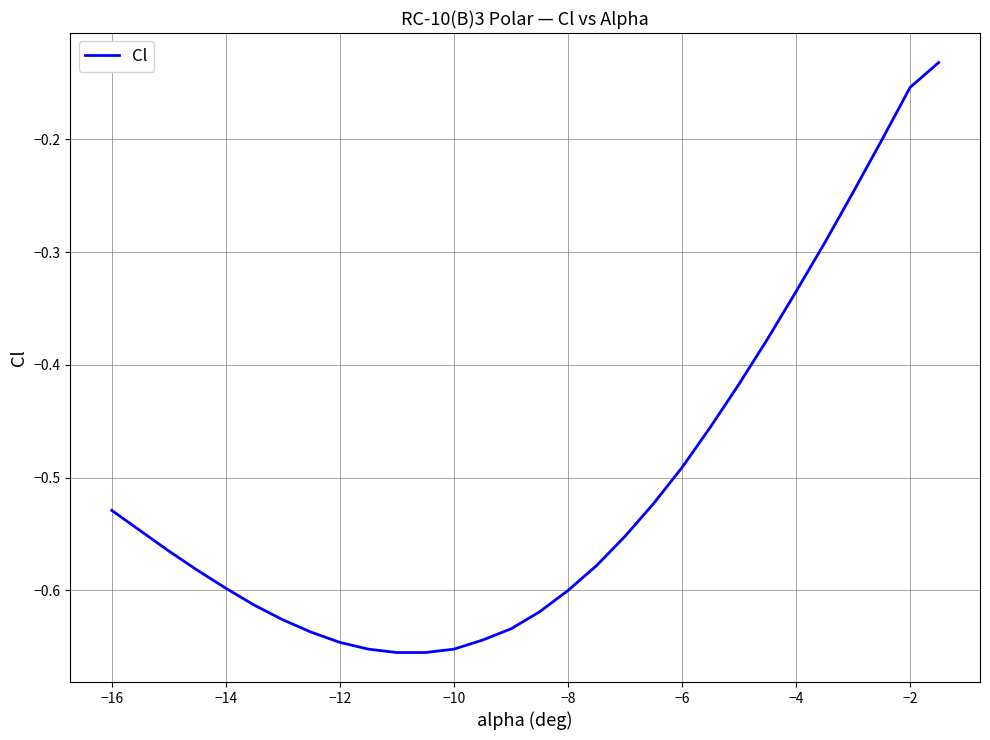

Between −2 and −12, which is larger?

−2